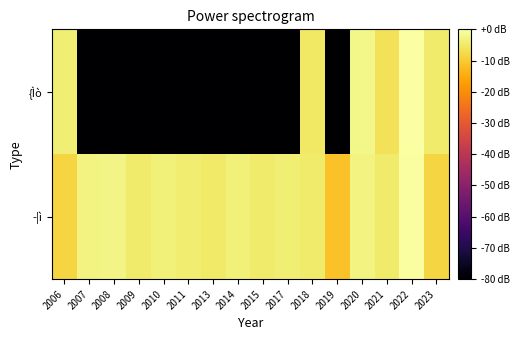

How many distinct data groups are displayed?

2